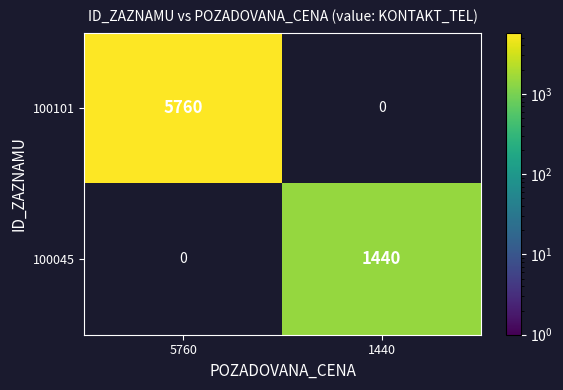

Is it true that 100101 equals 2517 at 5760?

False